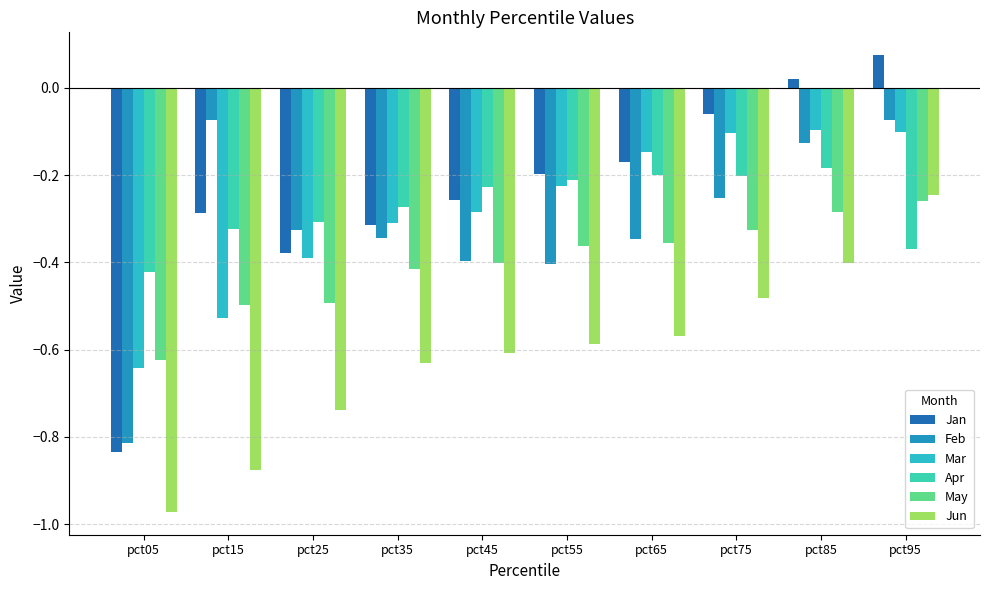

At which category does the chart reach its minimum across all series?

pct05